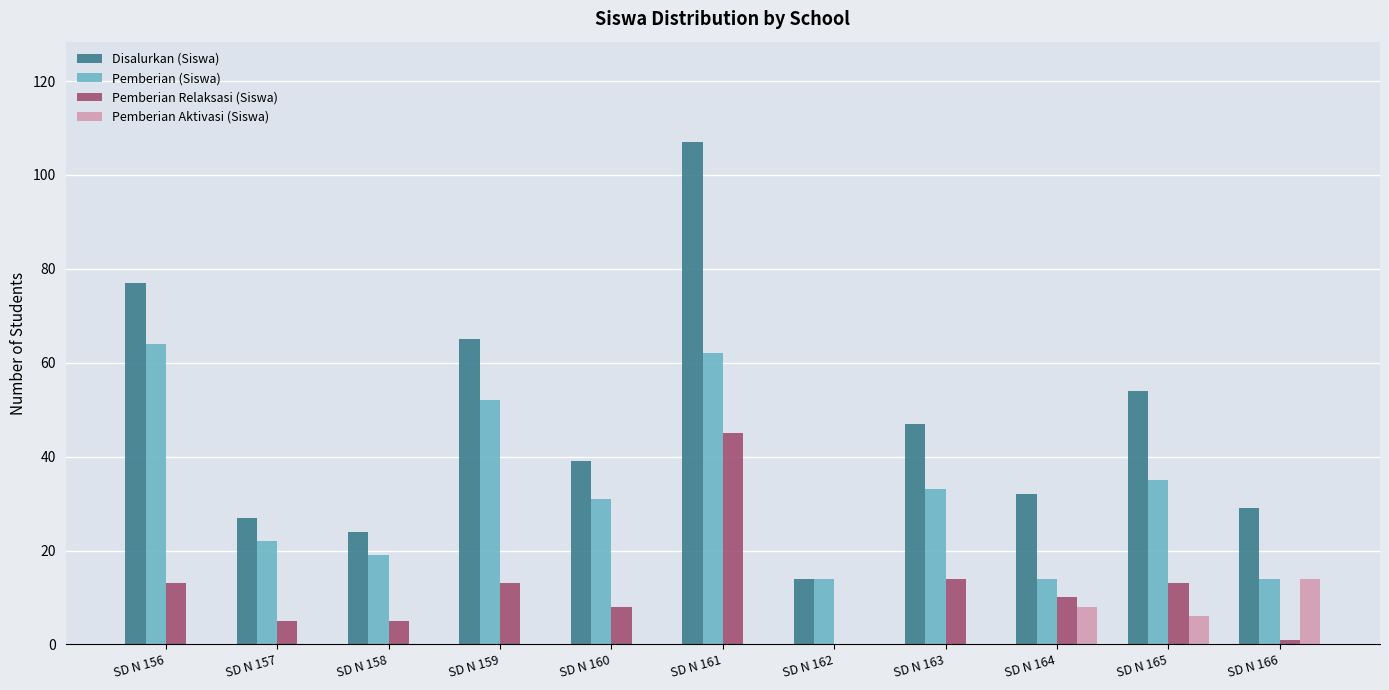

Which series changed the most between SD N 159 and SD N 165?

Pemberian (Siswa)